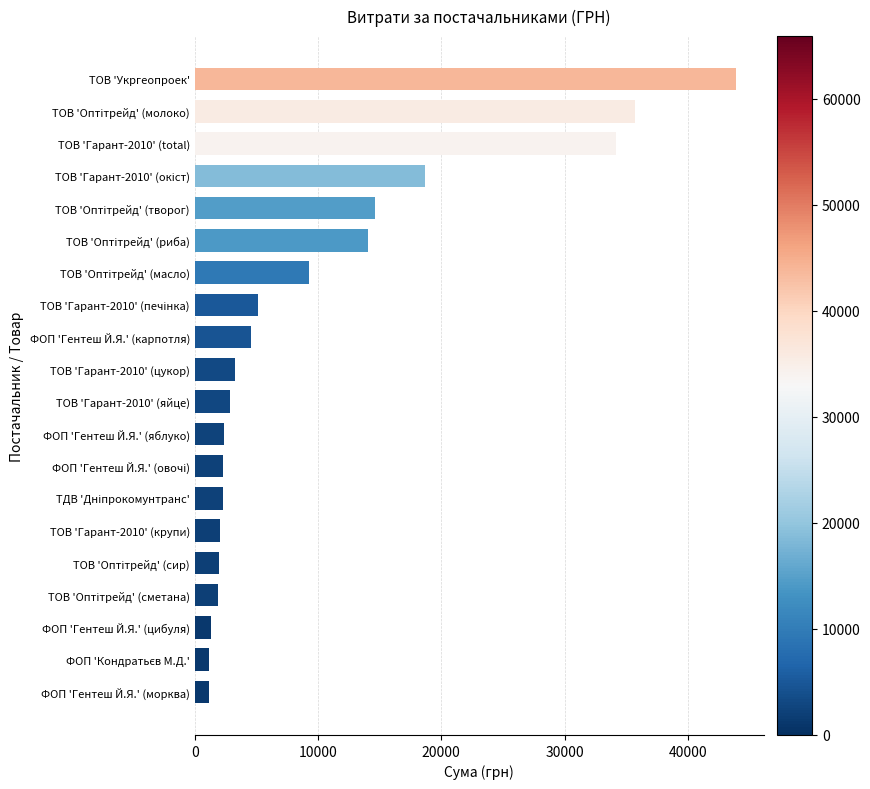

Approximately how many times larger is the value at ФОП 'Гентеш Й.Я.' (цибуля) compared to ФОП 'Гентеш Й.Я.' (яблуко)?

0.5